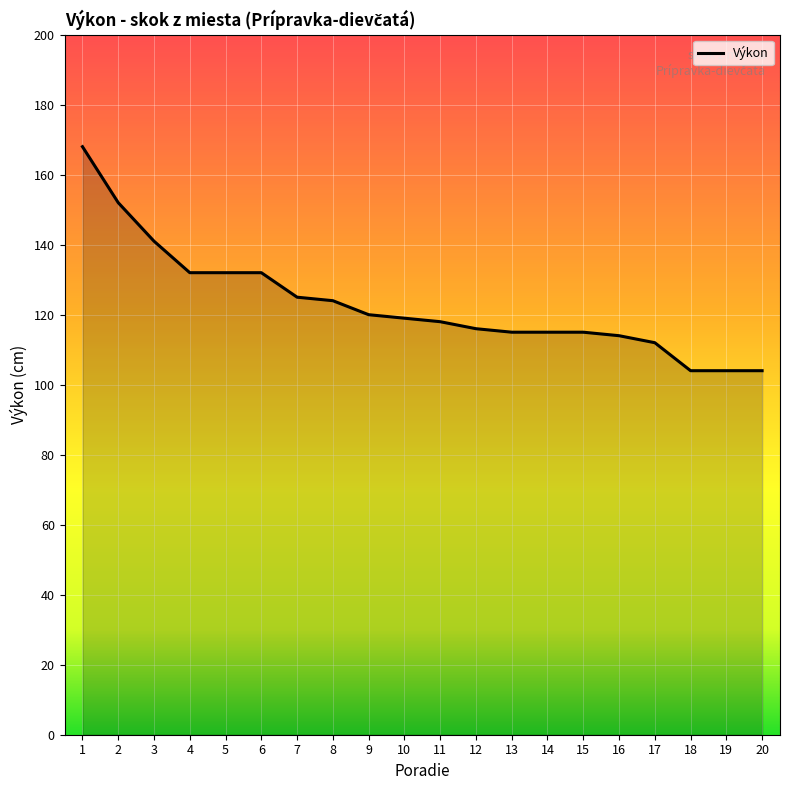

Which has a higher value, 20 or 11?

11